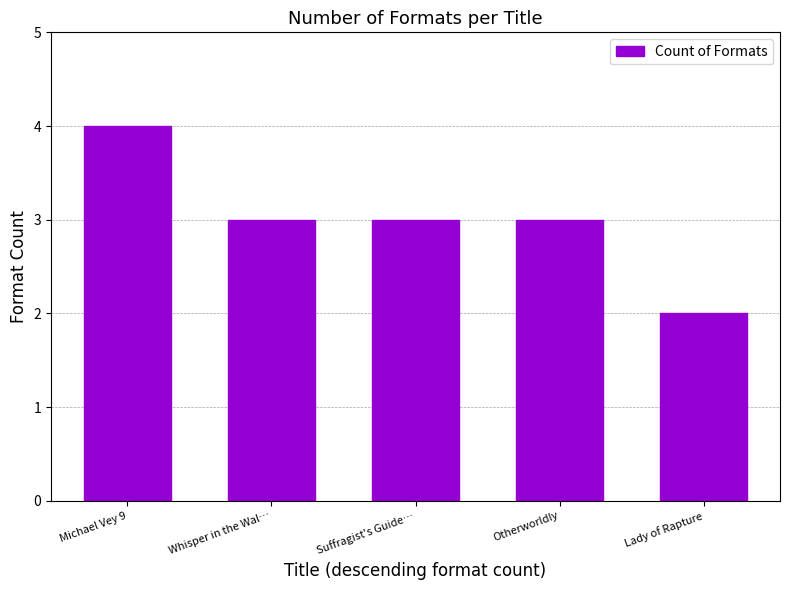

Approximately how many times larger is the value at Michael Vey 9 compared to Otherworldly?

1.3